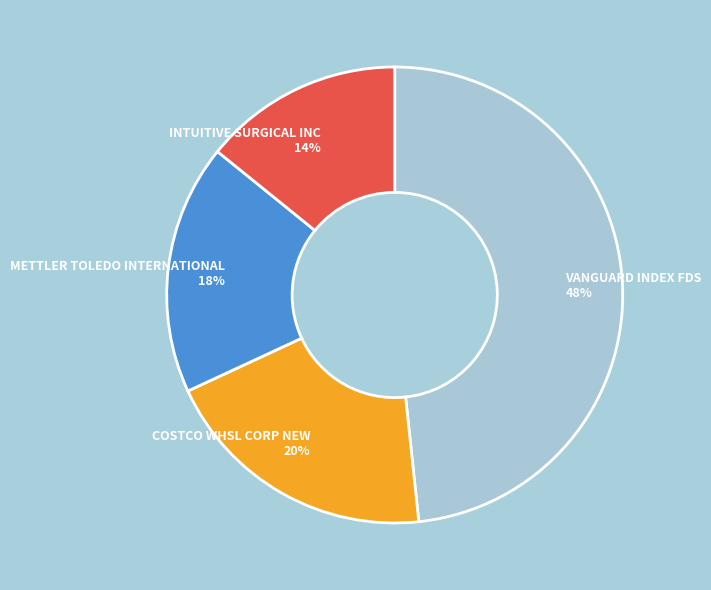

True or false: COSTCO WHSL CORP NEW accounts for 6% of the total.

False